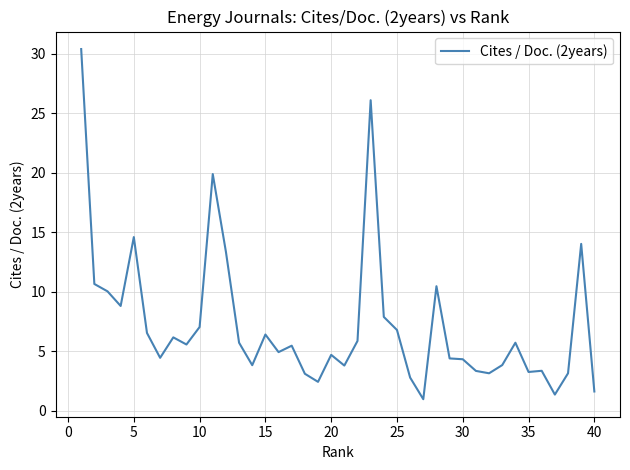

What is the minimum value shown in the chart?

1.0